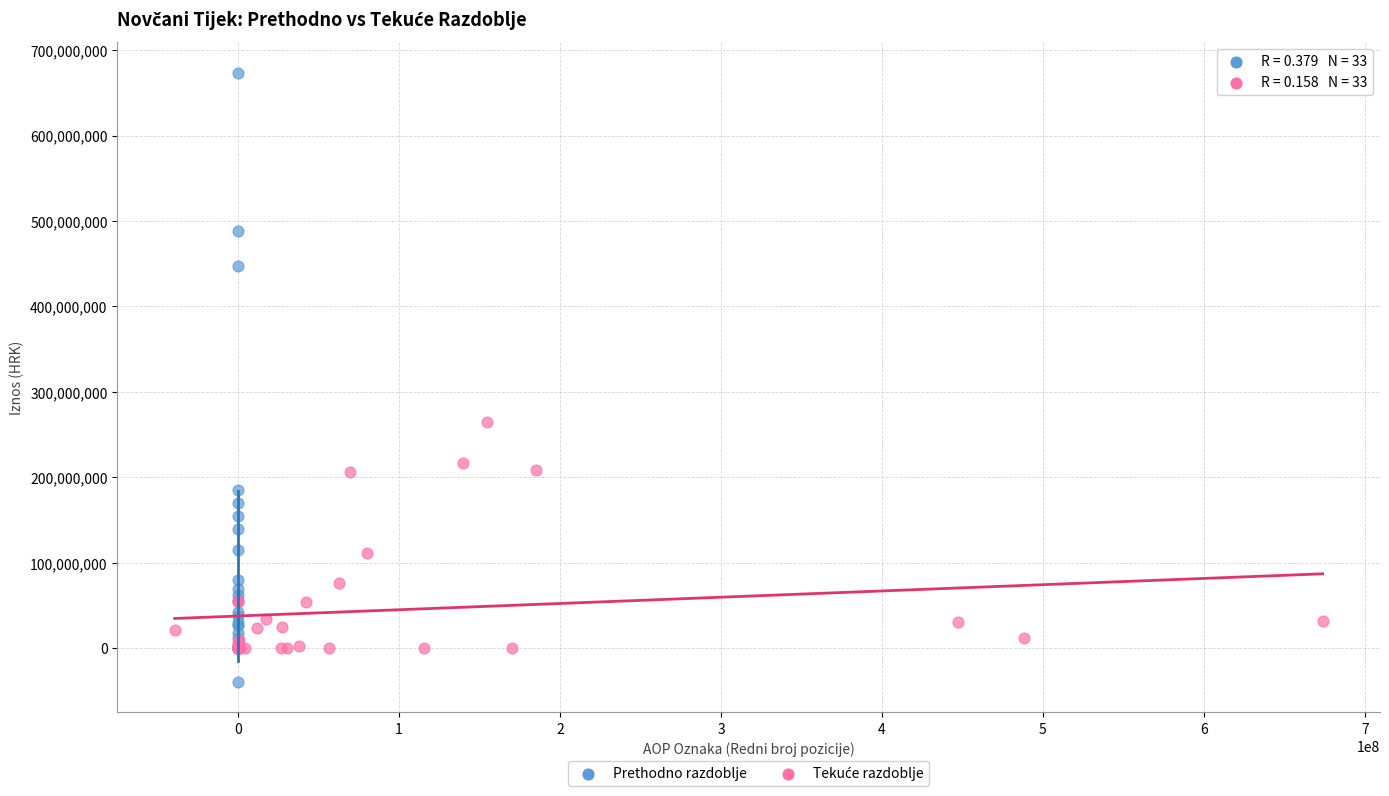

Which series contains the highest Y value?

Prethodno razdoblje